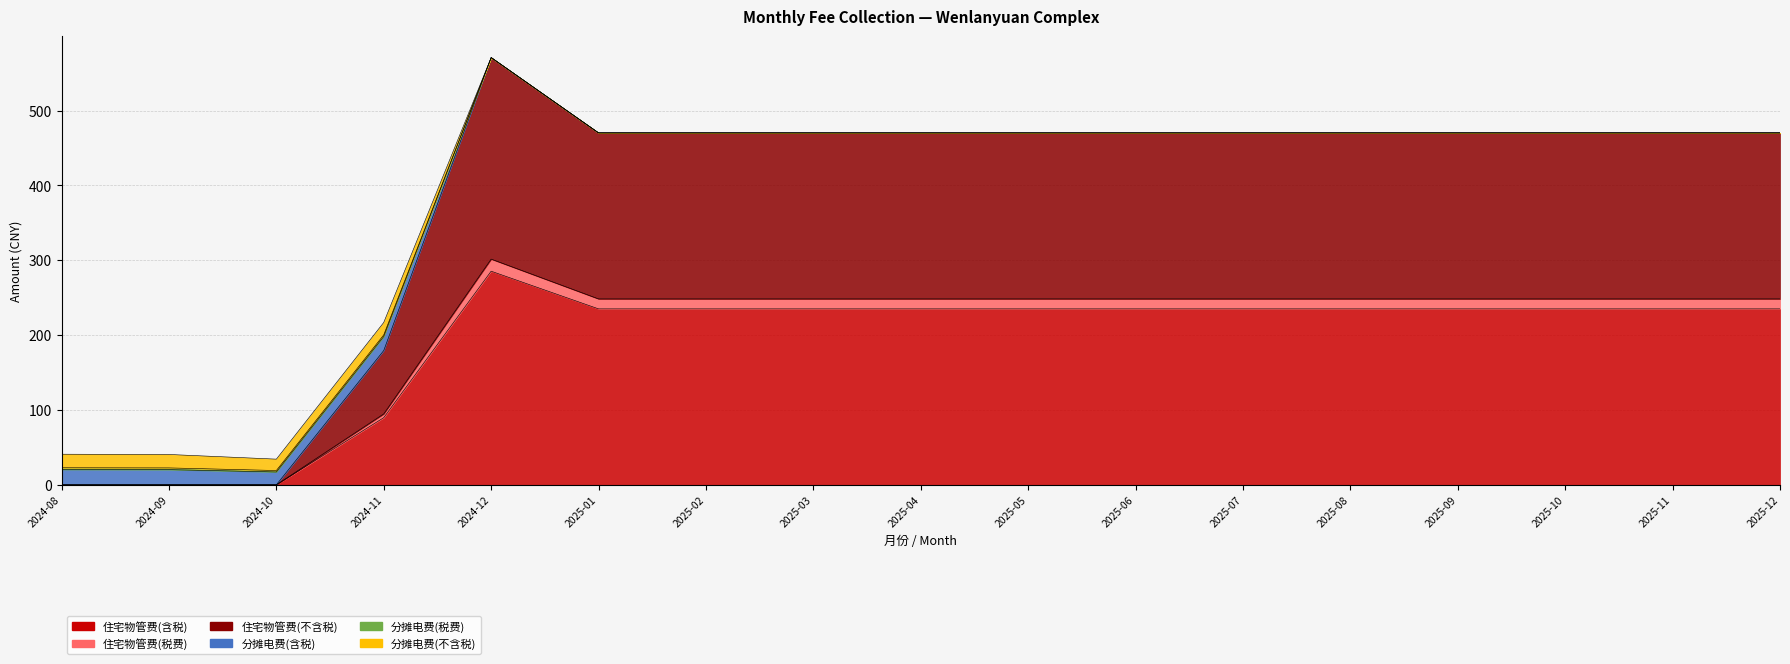

True or false: 住宅物管费(含税) has a value of 235.1 at 2025-09.

True